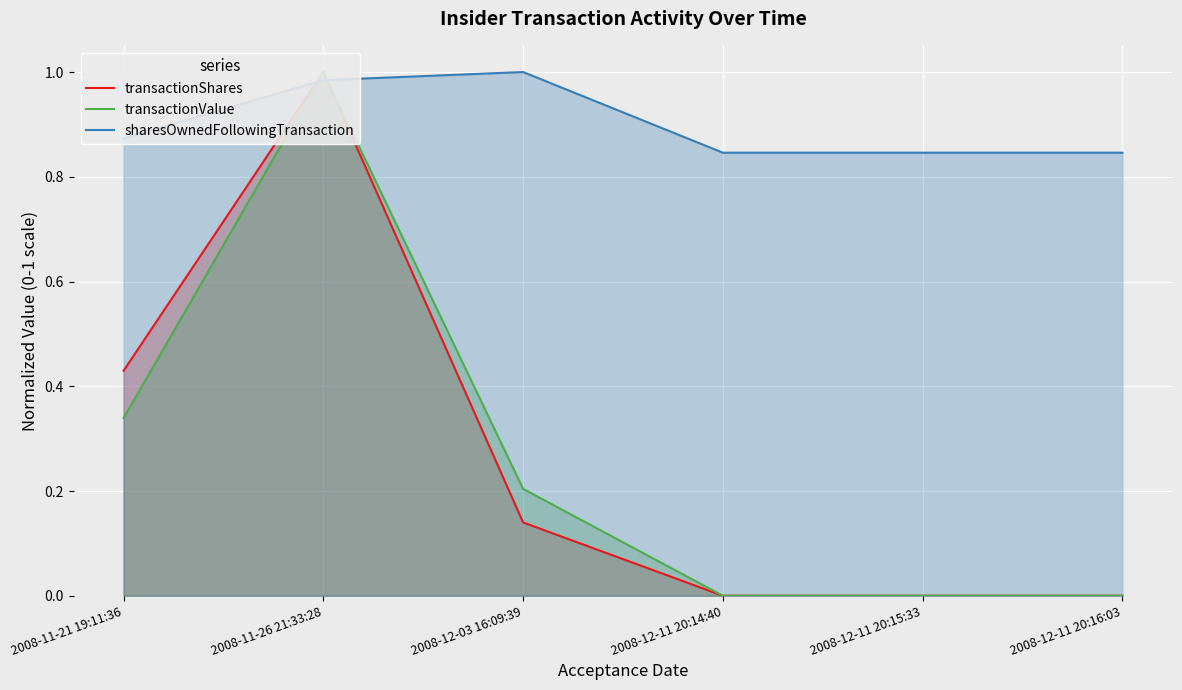

Rank the series by their maximum value, from lowest to highest.

transactionShares, transactionValue, sharesOwnedFollowingTransaction